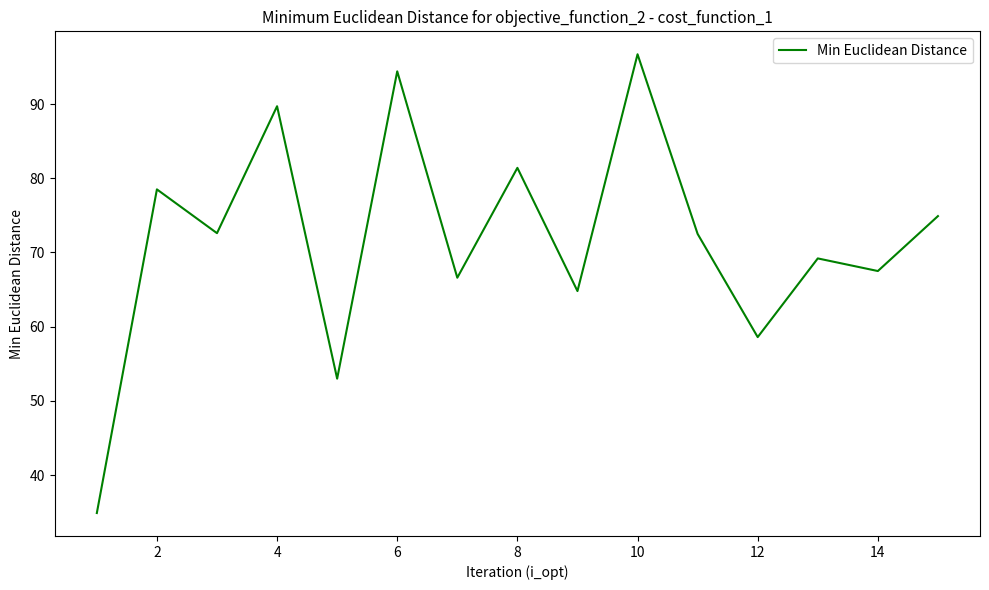

What is the smallest value displayed?

34.9